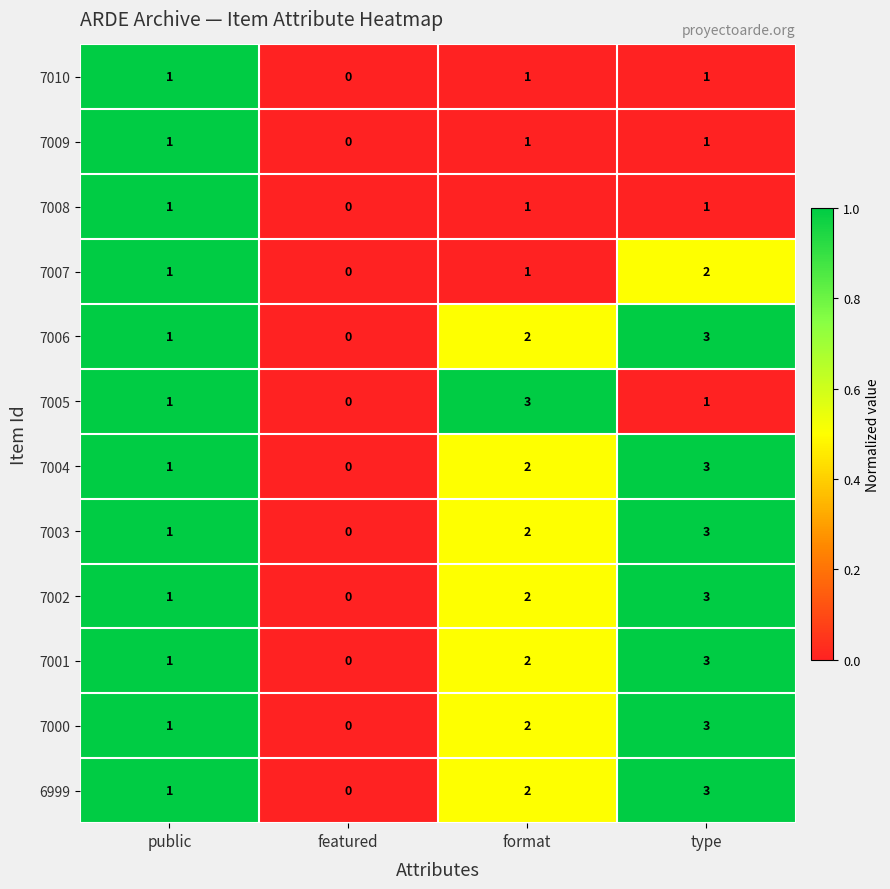

The 7005 series shows 2 at featured. True or false?

False